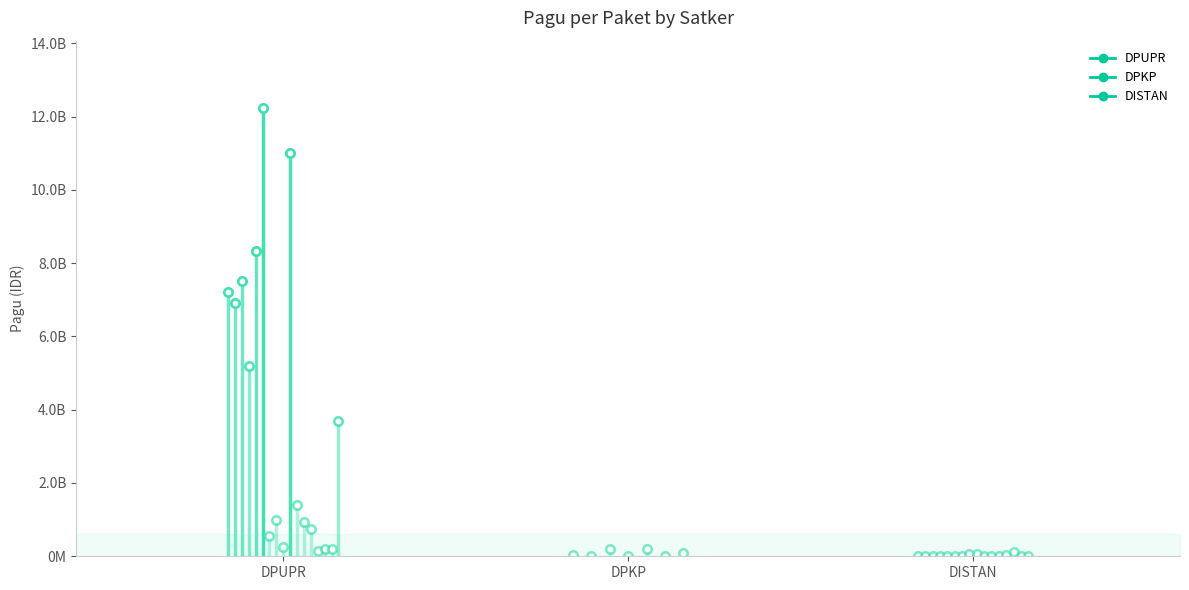

How many interior local peaks (higher than both neighbors) does the data have?

11